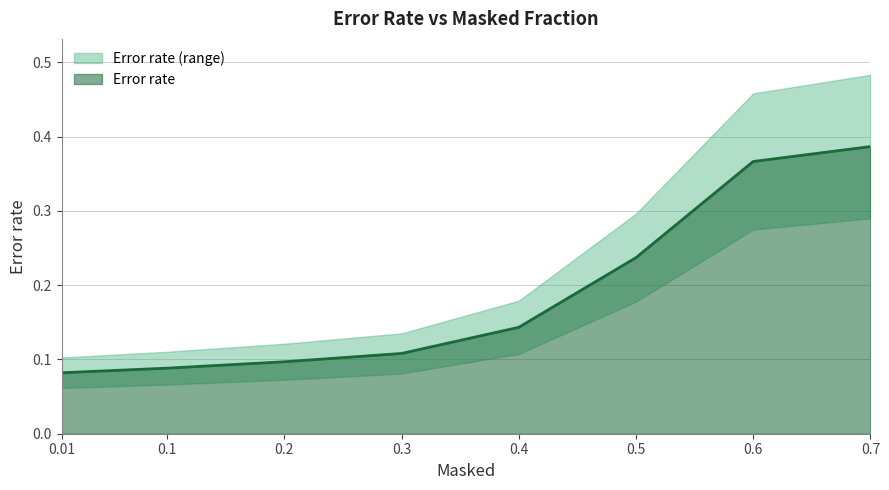

Reading left to right, list all the values displayed in this chart.

0.01=0.1	0.1=0.1	0.2=0.1	0.3=0.1	0.4=0.1	0.5=0.2	0.6=0.4	0.7=0.4